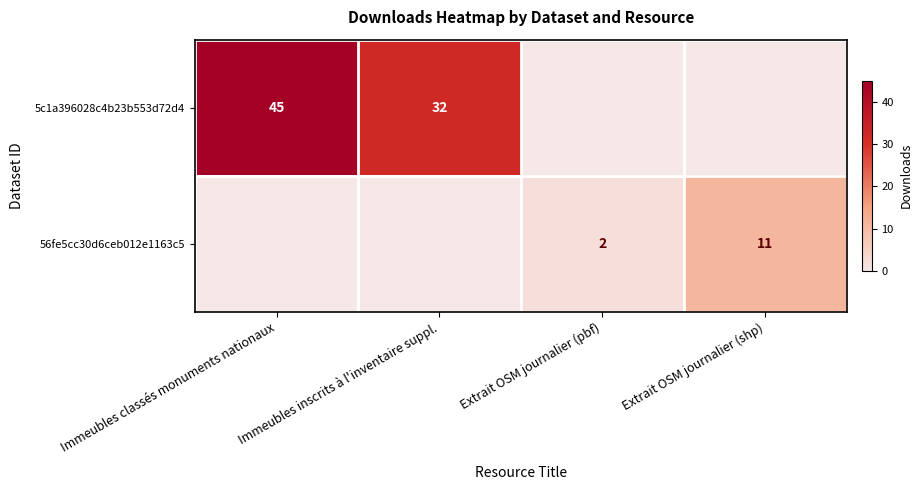

What is the difference between the 5c1a396028c4b23b553d72d4 values at Immeubles inscrits à l'inventaire suppl. and Immeubles classés monuments nationaux?

13